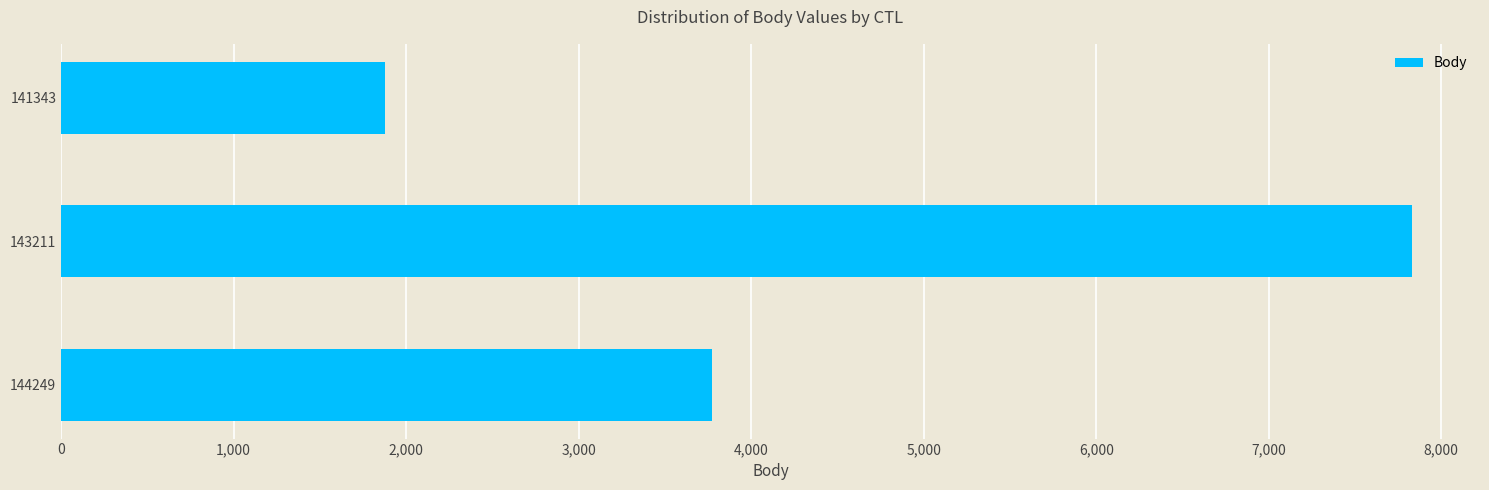

Reading bottom to top, transcribe all the data shown in this chart.

144249=3771	143211=7833	141343=1876